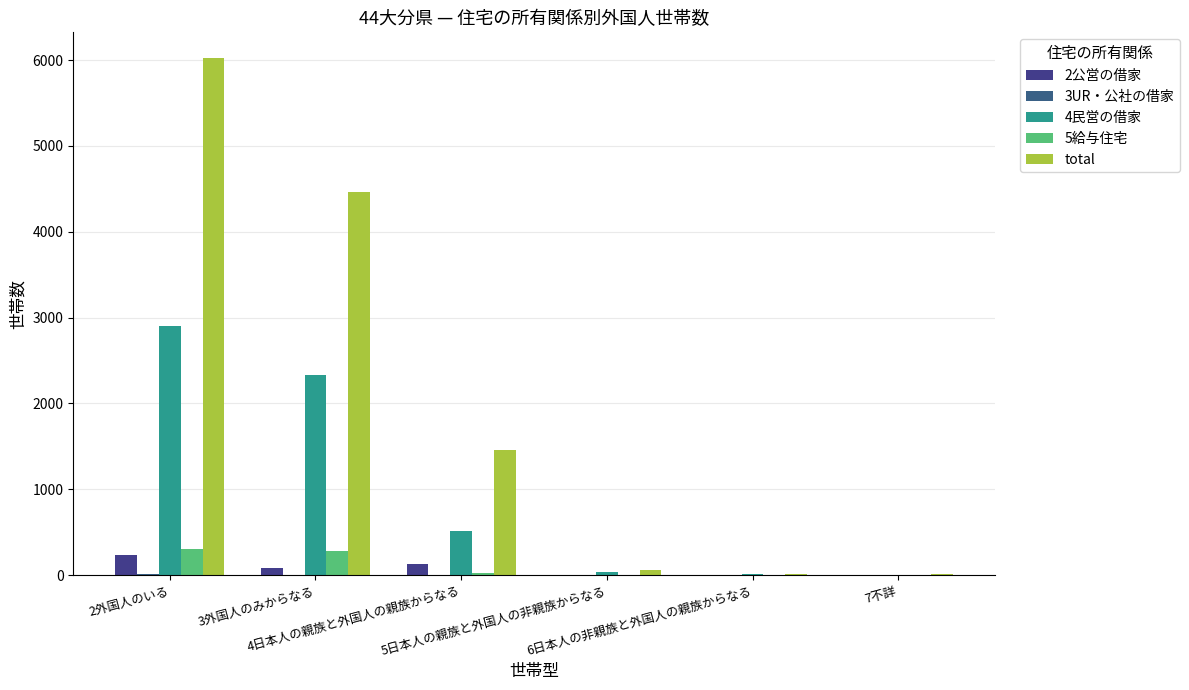

What is the greatest value displayed?

6023